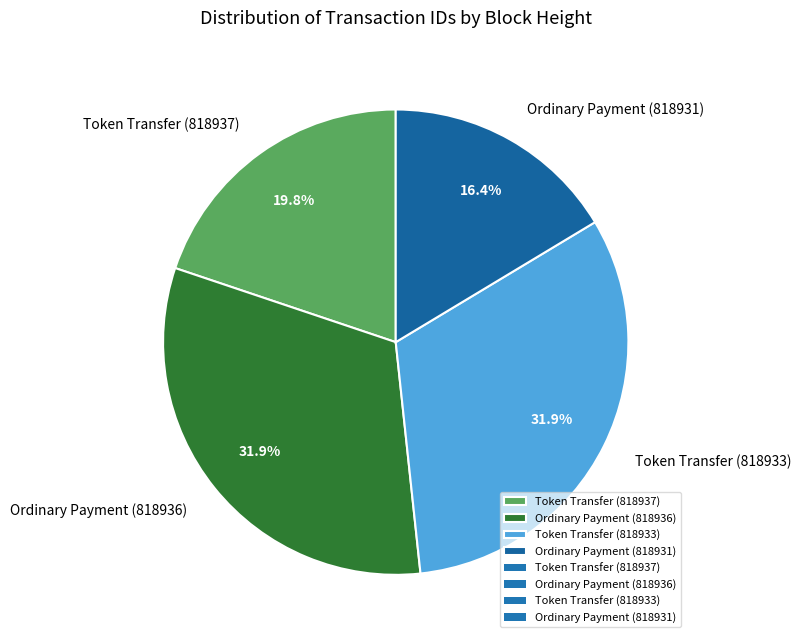

What percentage is the Token Transfer (818937) slice, to the nearest percent?

20%